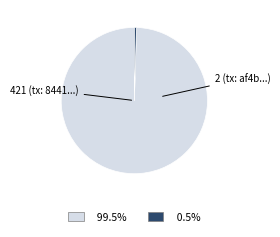

How many slices are in this pie chart?

2